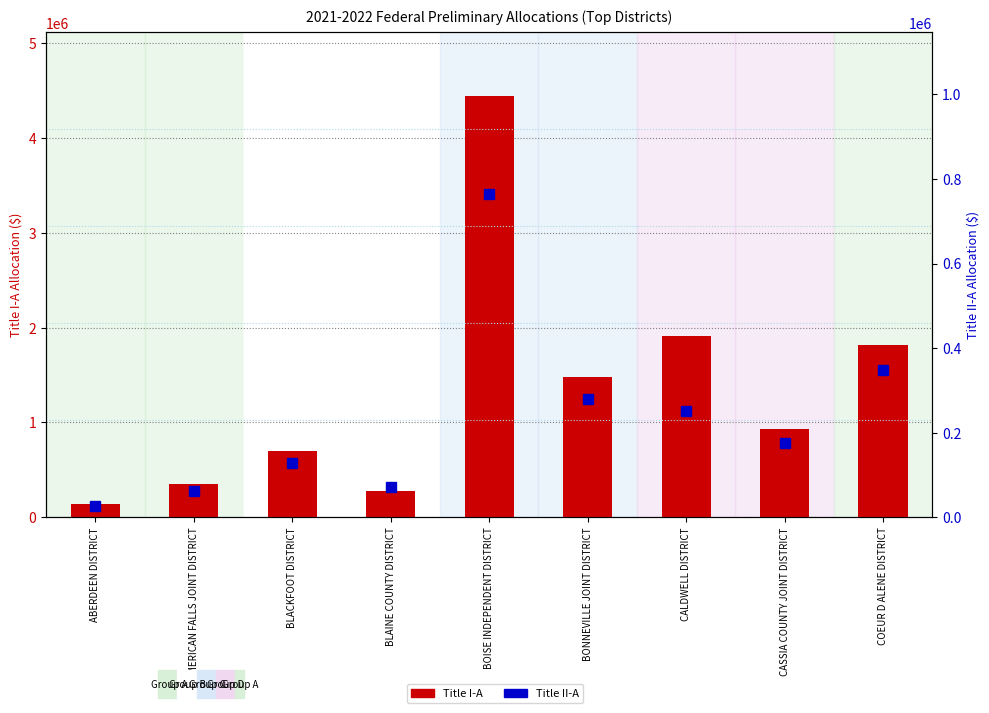

Is it true that Title I-A equals 932115 at CASSIA COUNTY JOINT DISTRICT?

True